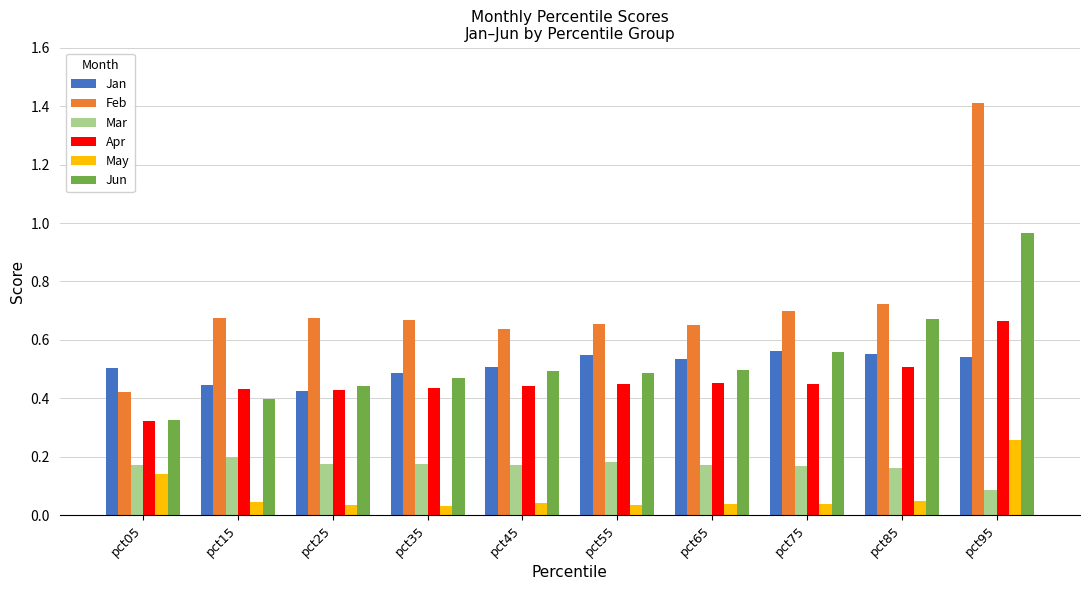

The value of Feb at pct75 is 1.2. True or false?

False